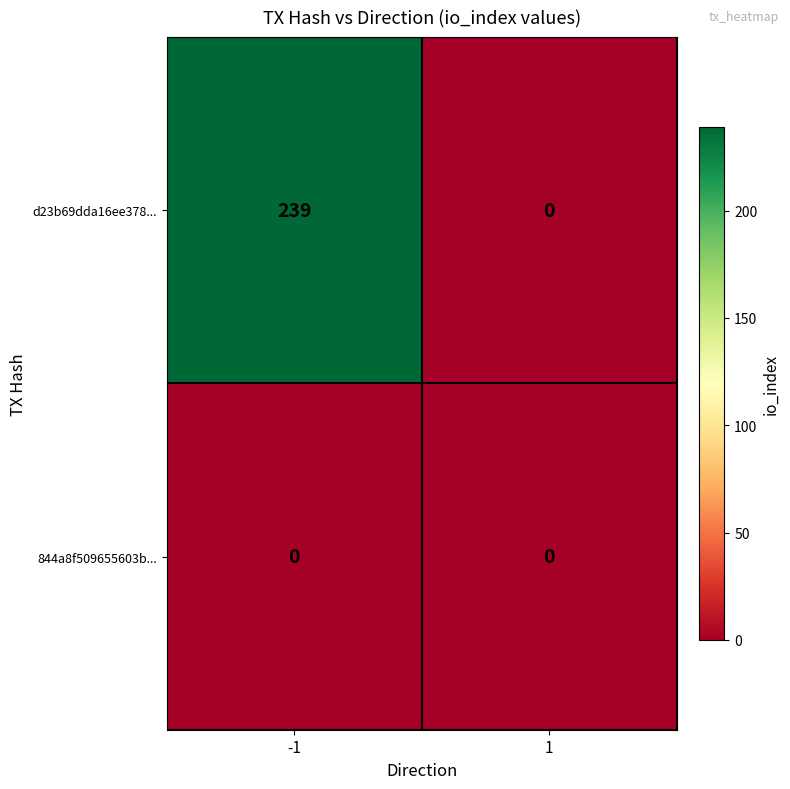

What is the sum of all d23b69dda16ee378... values?

239